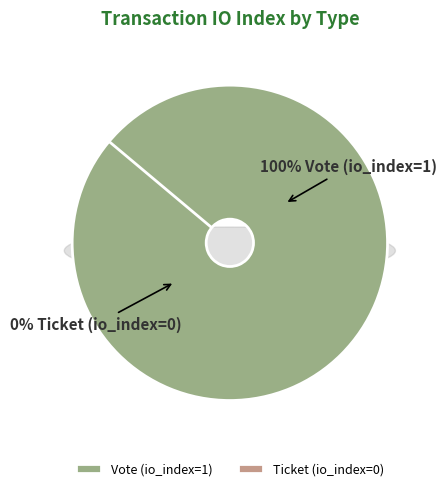

Between Vote and Ticket, which is larger?

Vote